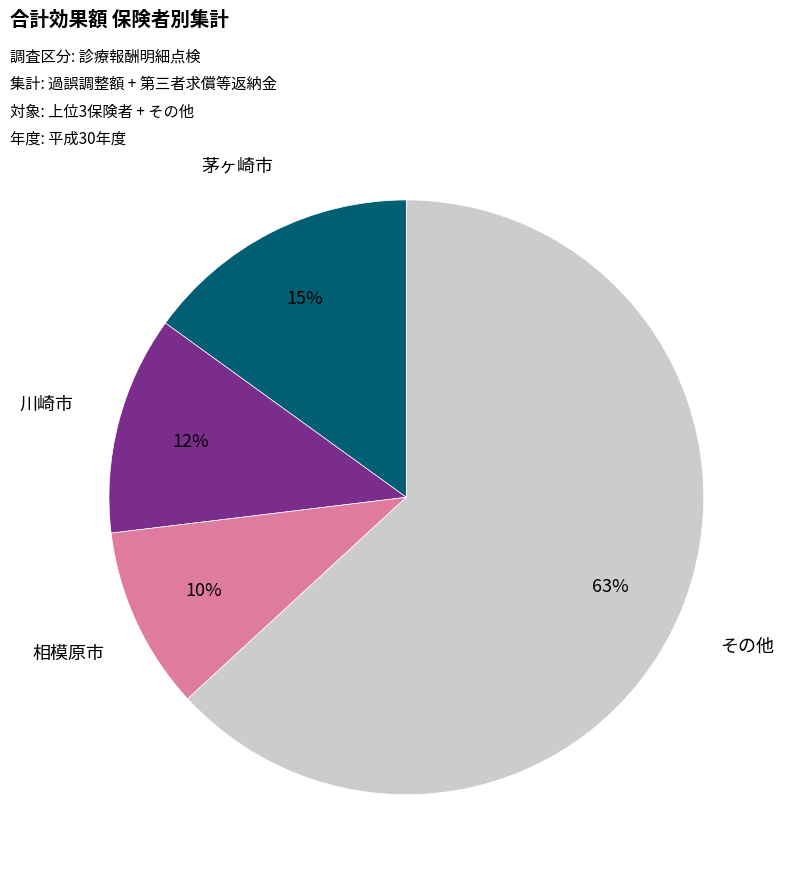

Is there a majority slice in this chart?

Yes